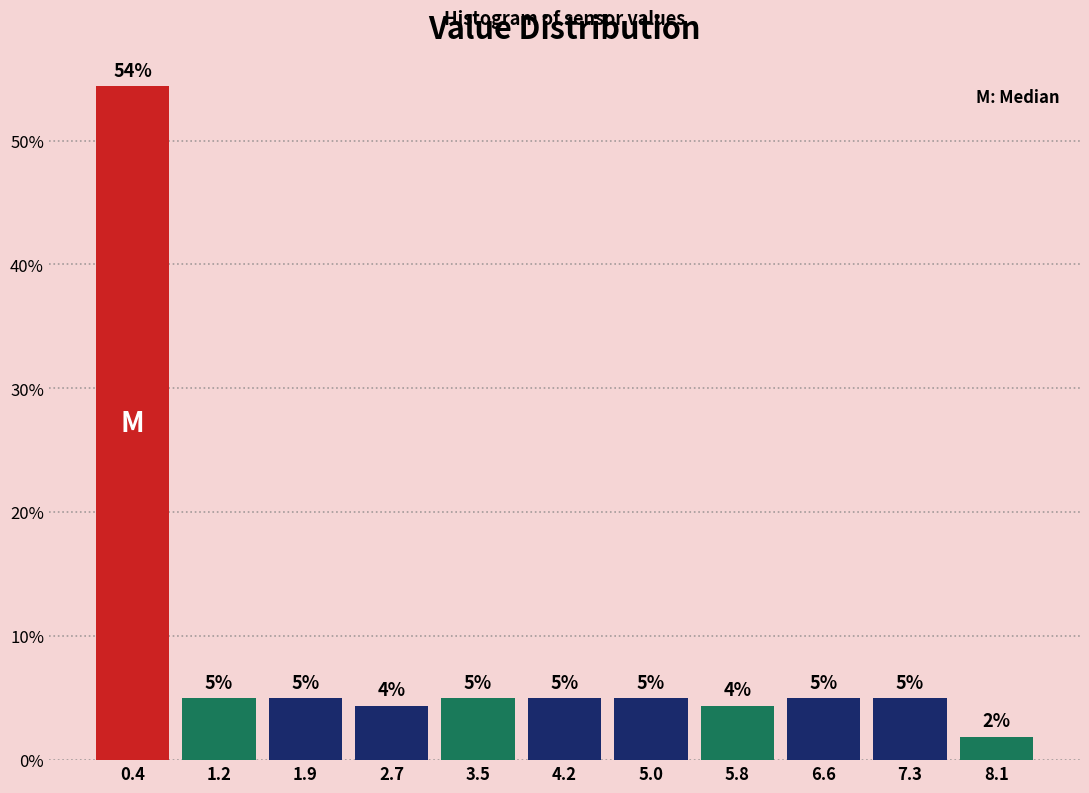

Which range on the x-axis has the tallest bar?

0.0 to 0.8